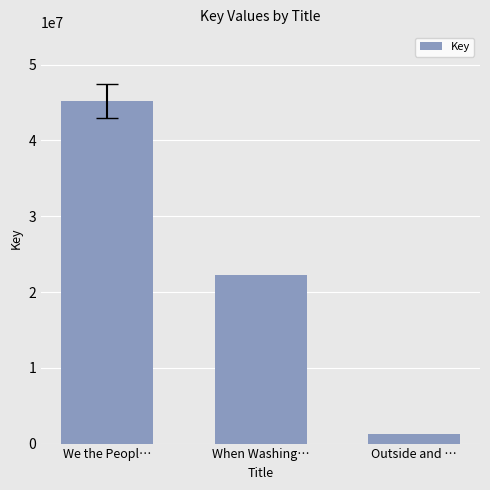

What is the difference between the maximum and second lowest values?

23070025